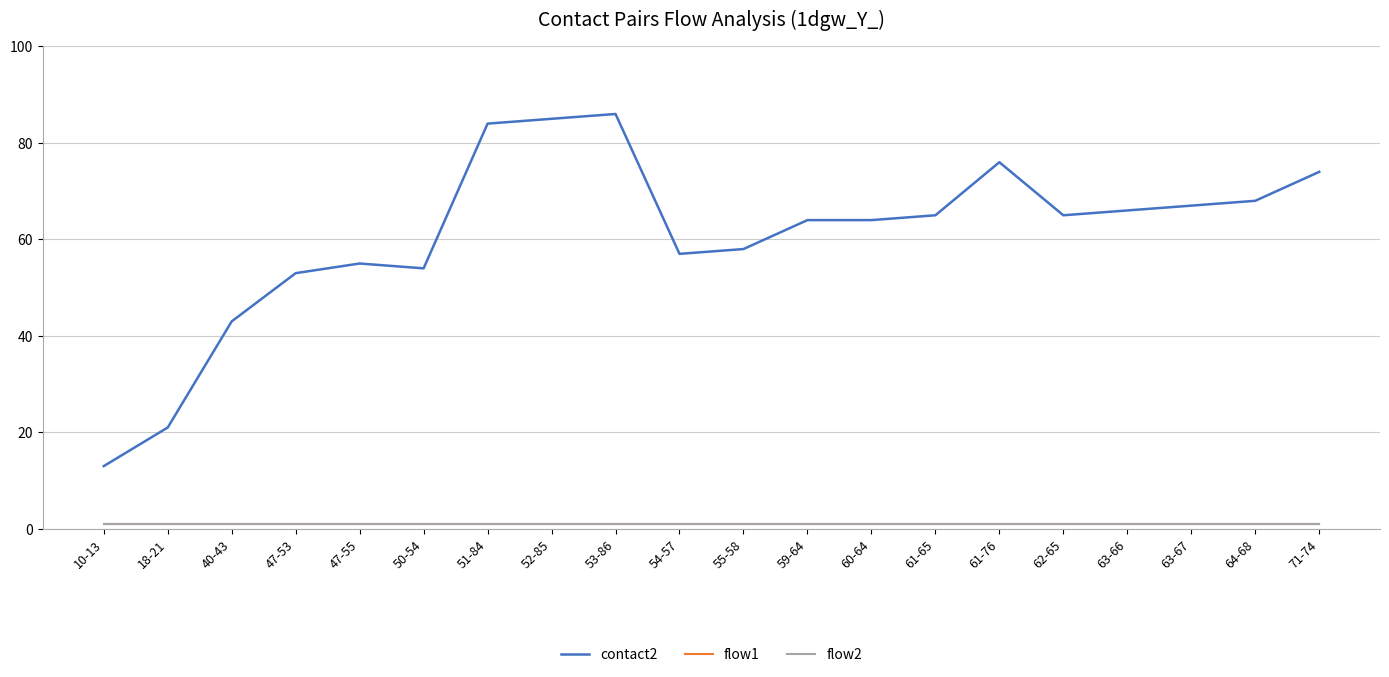

Is the value of contact2 at 63-66 greater than the value of flow1 at 64-68?

Yes